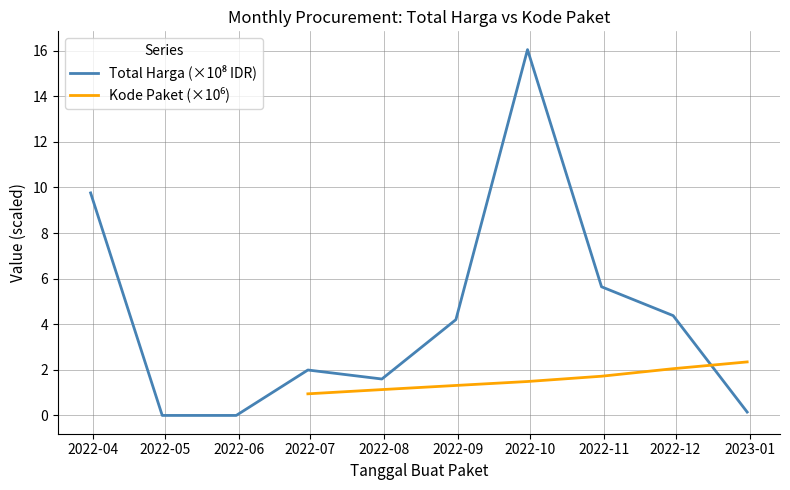

How many lines are shown in the chart?

2